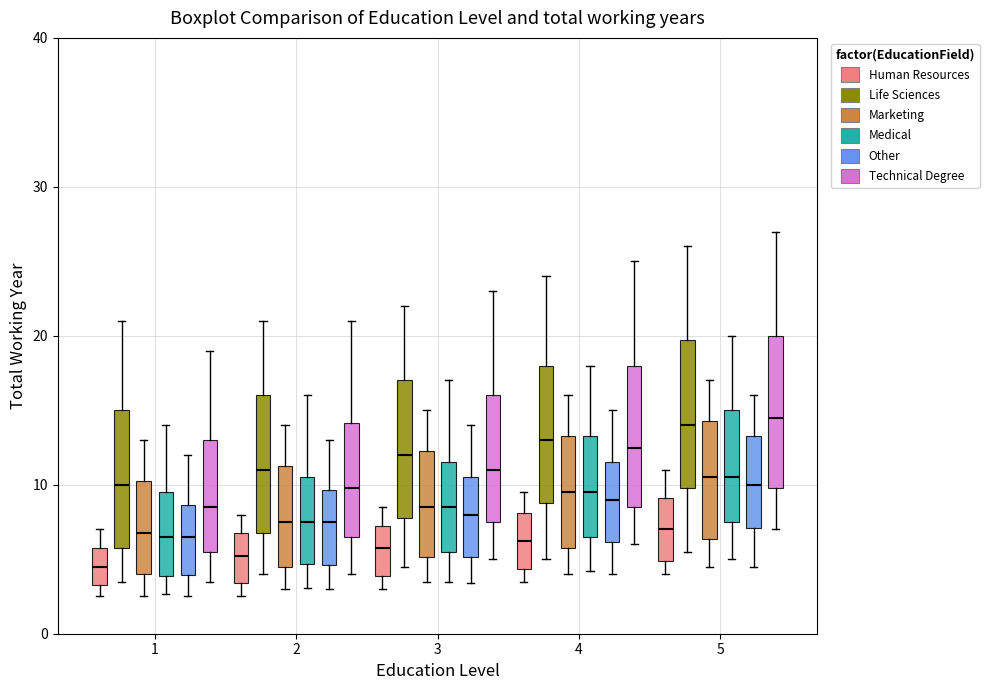

Reading left to right, read every box against the y-axis: the position of its median line, the range the box covers, and the ends of its whiskers. The values are not printed on the chart, so give them approximately, as read against the axis.

1 (Human Resources): median 5, box 3 to 6, whiskers 3 (just below the box's lower edge) to 7
1 (Life Sciences): median 10, box 6 to 15, whiskers 4 to 21
1 (Marketing): median 7, box 4 to 10, whiskers 3 to 13
1 (Medical): median 7, box 4 to 10, whiskers 3 to 14
1 (Other): median 7, box 4 to 9, whiskers 3 to 12
1 (Technical Degree): median 9, box 6 to 13, whiskers 4 to 19
2 (Human Resources): median 5, box 3 to 7, whiskers 3 (just below the box's lower edge) to 8
2 (Life Sciences): median 11, box 7 to 16, whiskers 4 to 21
2 (Marketing): median 8, box 5 to 11, whiskers 3 to 14
2 (Medical): median 8, box 5 to 11, whiskers 3 to 16
2 (Other): median 8, box 5 to 10, whiskers 3 to 13
2 (Technical Degree): median 10, box 7 to 14, whiskers 4 to 21
3 (Human Resources): median 6, box 4 to 7, whiskers 3 to 9
3 (Life Sciences): median 12, box 8 to 17, whiskers 5 to 22
3 (Marketing): median 9, box 5 to 12, whiskers 4 to 15
3 (Medical): median 9, box 6 to 12, whiskers 4 to 17
3 (Other): median 8, box 5 to 11, whiskers 3 to 14
3 (Technical Degree): median 11, box 8 to 16, whiskers 5 to 23
4 (Human Resources): median 6, box 4 to 8, whiskers 4 (just below the box's lower edge) to 10
4 (Life Sciences): median 13, box 9 to 18, whiskers 5 to 24
4 (Marketing): median 10, box 6 to 13, whiskers 4 to 16
4 (Medical): median 10, box 7 to 13, whiskers 4 to 18
4 (Other): median 9, box 6 to 12, whiskers 4 to 15
4 (Technical Degree): median 13, box 9 to 18, whiskers 6 to 25
5 (Human Resources): median 7, box 5 to 9, whiskers 4 to 11
5 (Life Sciences): median 14, box 10 to 20, whiskers 6 to 26
5 (Marketing): median 11, box 6 to 14, whiskers 5 to 17
5 (Medical): median 11, box 8 to 15, whiskers 5 to 20
5 (Other): median 10, box 7 to 13, whiskers 5 to 16
5 (Technical Degree): median 15, box 10 to 20, whiskers 7 to 27